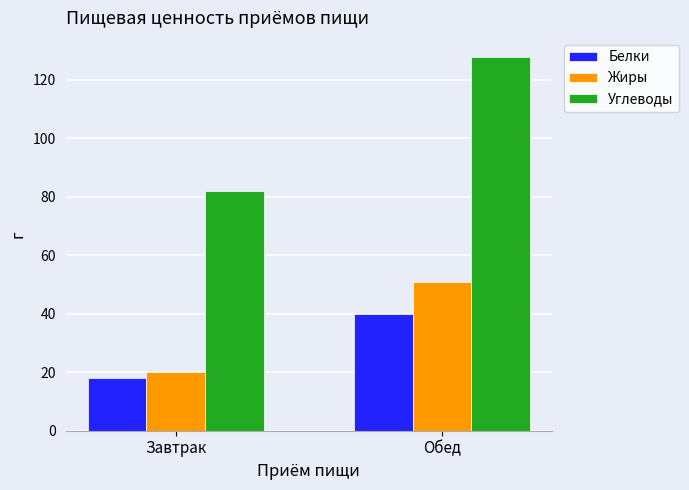

What is the difference between the Белки values at Обед and Завтрак?

22